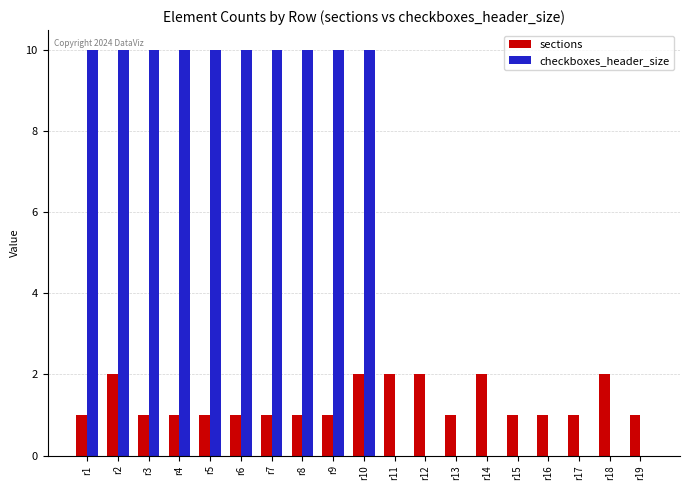

Which series has the largest total across all categories?

checkboxes_header_size